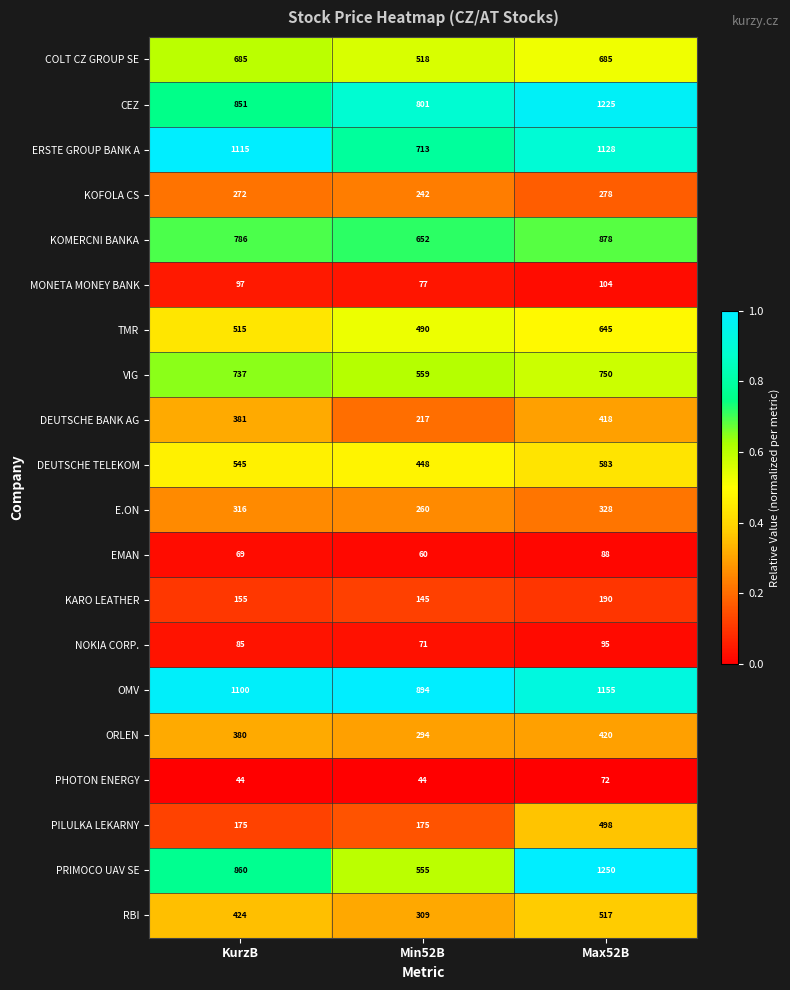

What is the sum of the ERSTE GROUP BANK A values at KurzB and Min52B?

1828